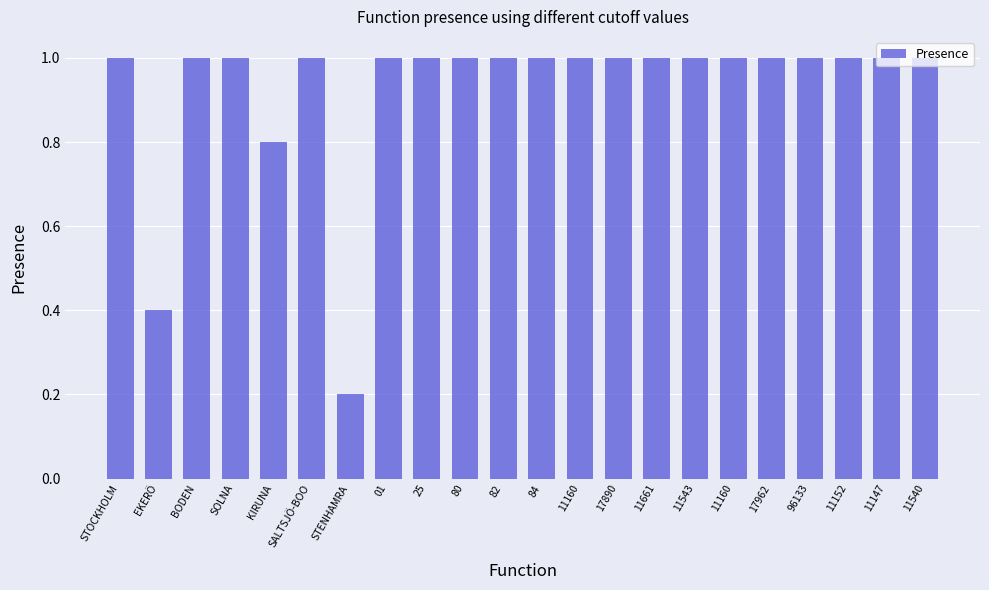

How many categories are shown in the chart?

22